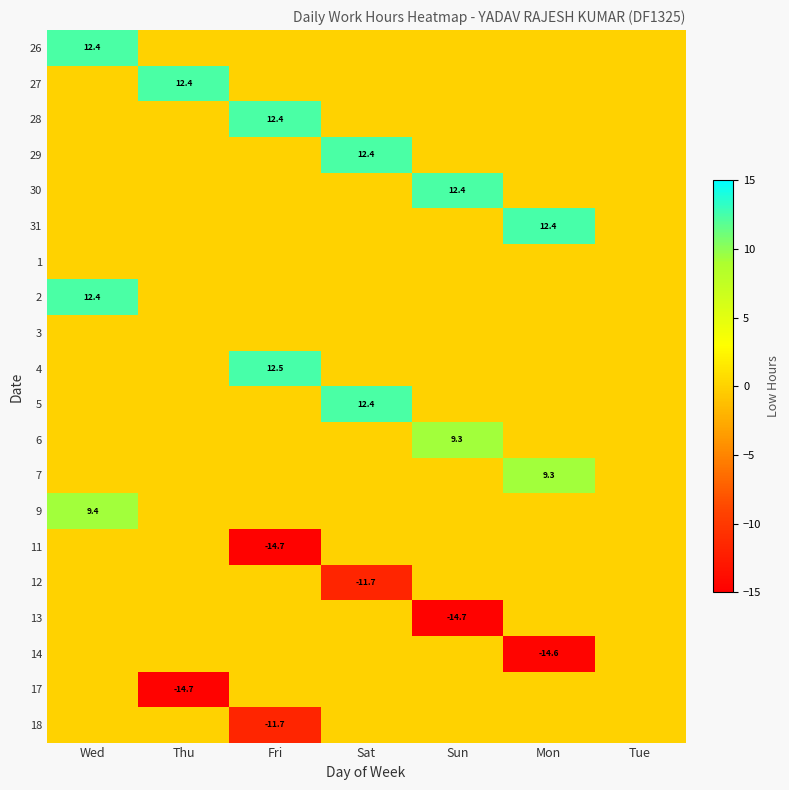

What is the total value across all series at Thu?

-2.3